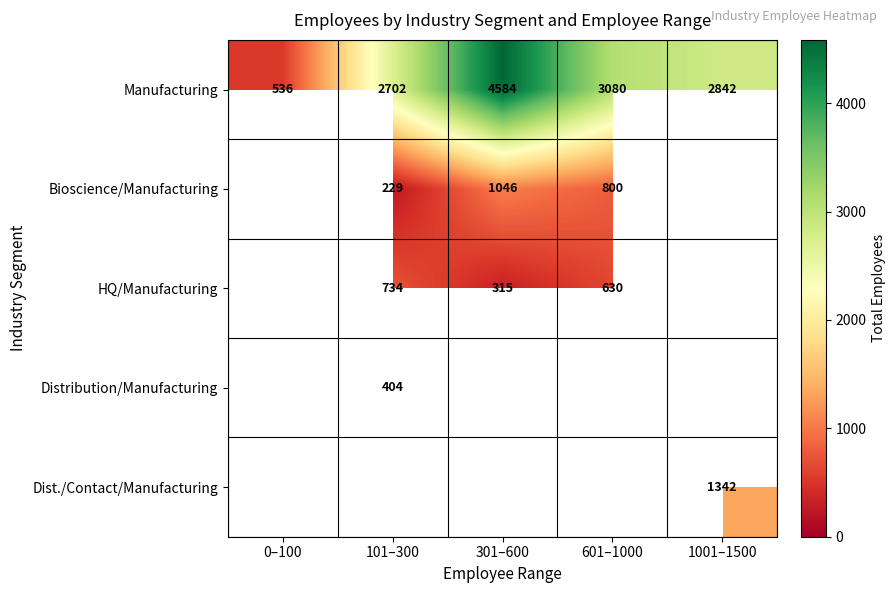

What is the difference between the Manufacturing values at 1001–1500 and 101–300?

140